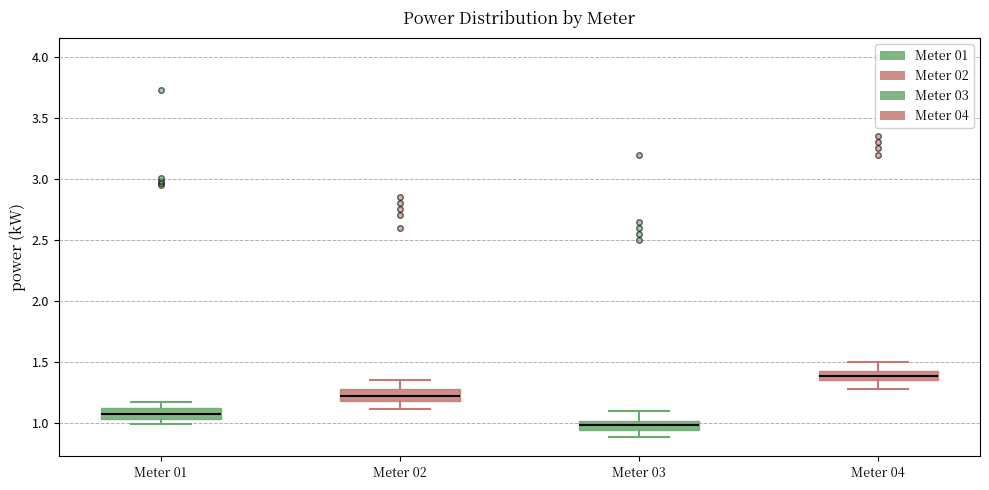

Which box has the lowest median line?

Meter 03